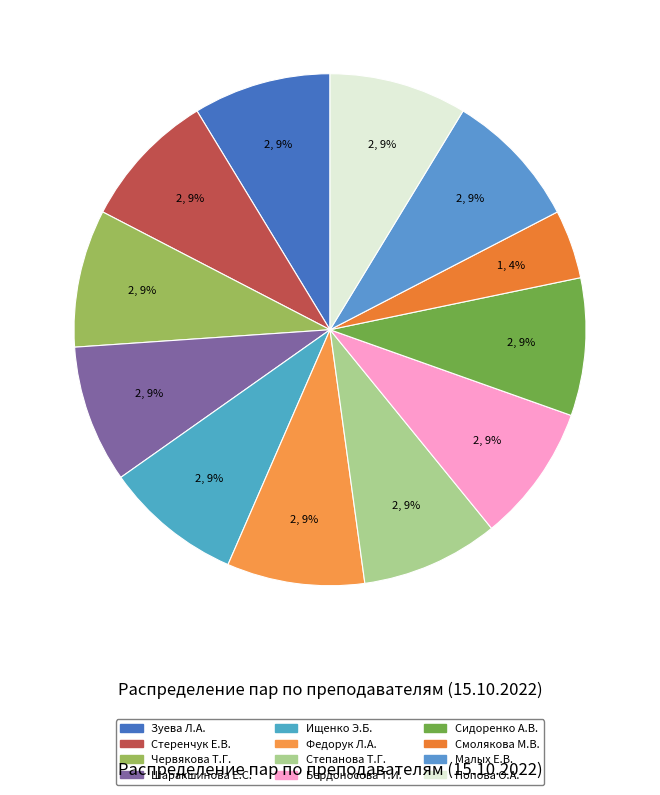

To the nearest percent, what is the combined percentage of Ищенко Э.Б. and Стеренчук Е.В.?

17%